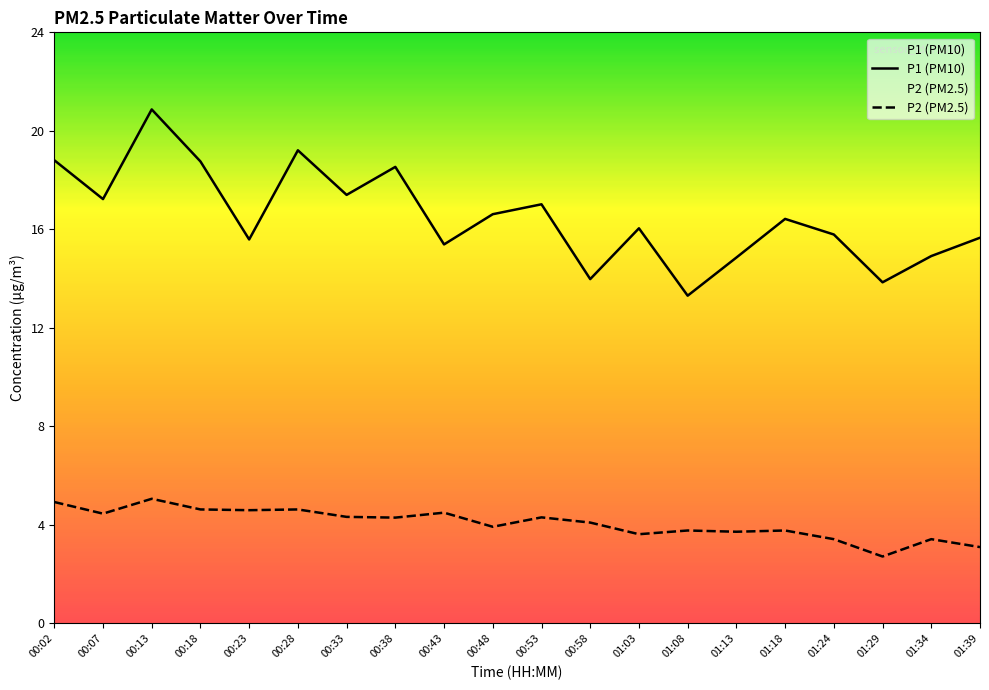

Count the number of categories in the chart.

20